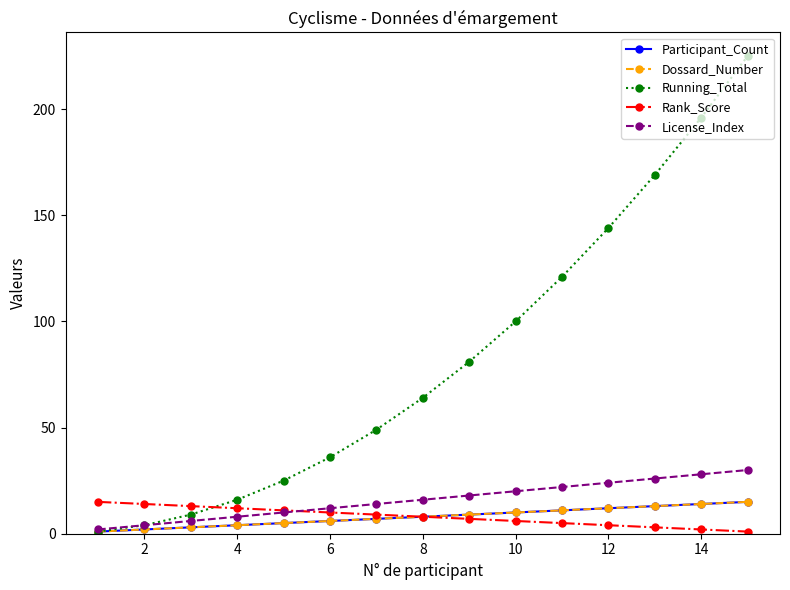

Is this an area chart (filled region under the line)?

No